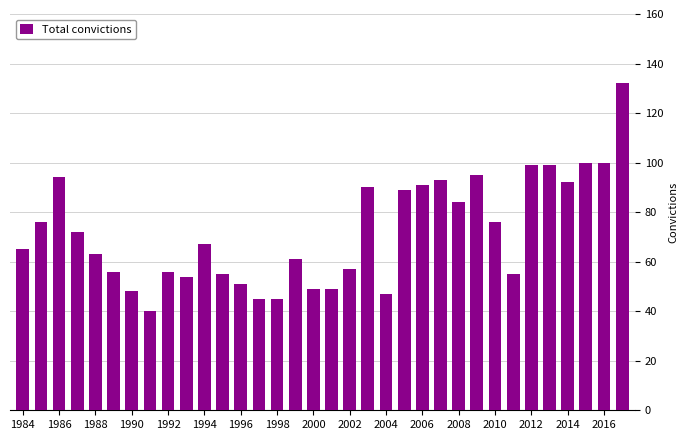

What is the maximum value shown in the chart?

132